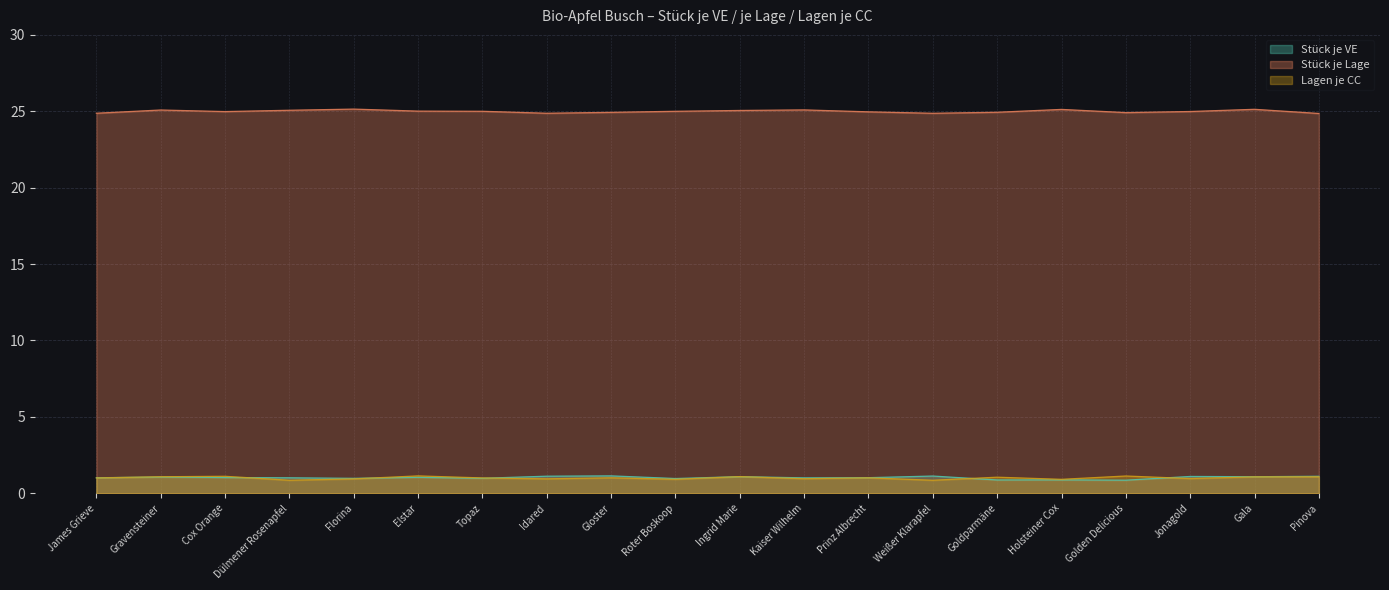

Which series has the widest spread of values?

Stück je VE